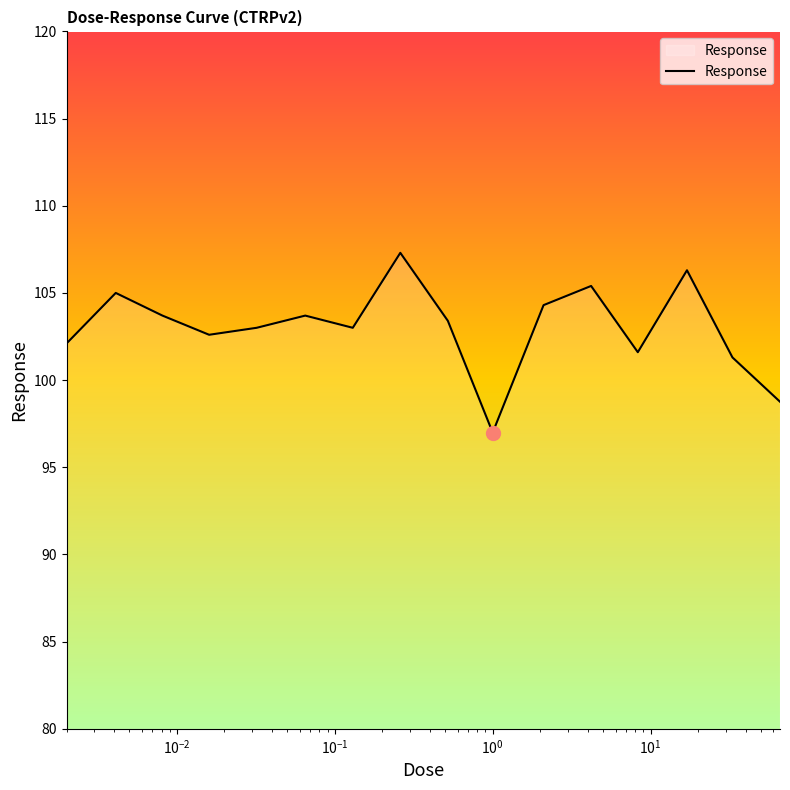

What is the difference between the maximum and minimum values?

10.3